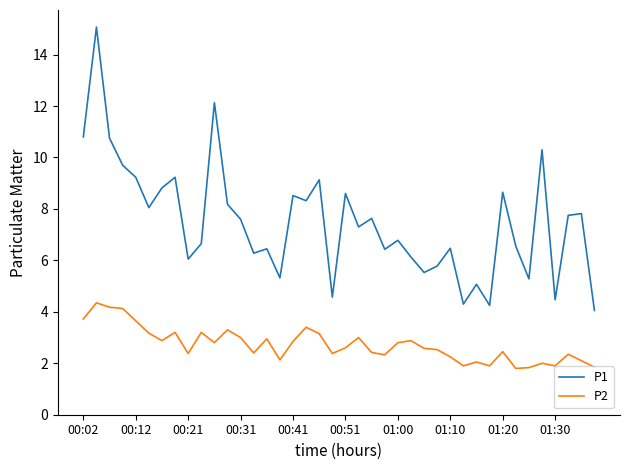

In P2, how many points are lower than both neighbors (excluding endpoints)?

11